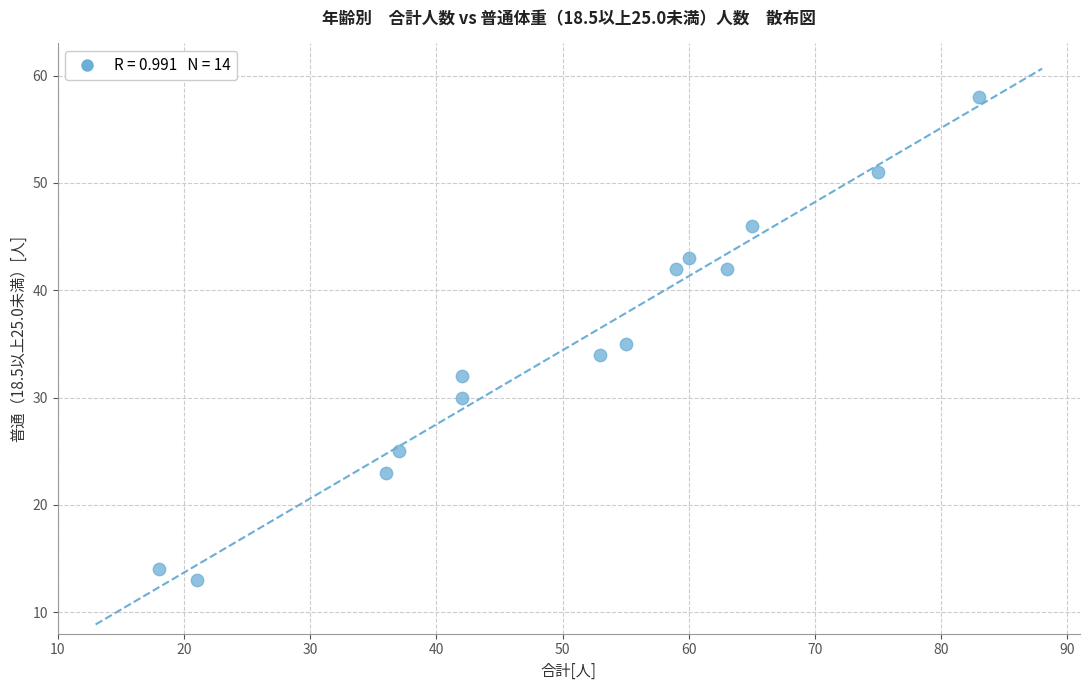

What is the range of X values (max minus min)?

65